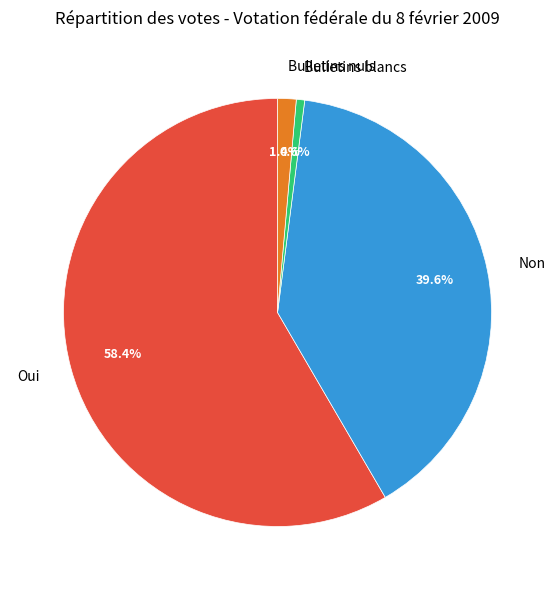

Is it true that Bulletins blancs is 1% of the pie?

True